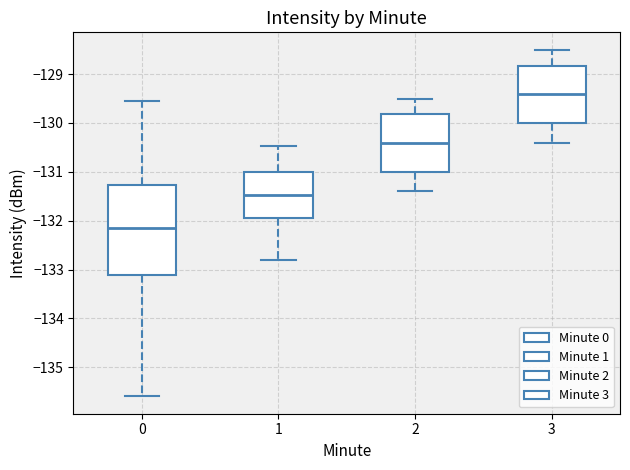

Reading left to right, read every box against the y-axis: the position of its median line, the range the box covers, and the ends of its whiskers. The values are not printed on the chart, so give them approximately, as read against the axis.

0: median -132.1, box -133.1 to -131.3, whiskers -135.6 to -129.5
1: median -131.5, box -131.9 to -131.0, whiskers -132.8 to -130.5
2: median -130.4, box -131.0 to -129.8, whiskers -131.4 to -129.5
3: median -129.4, box -130.0 to -128.8, whiskers -130.4 to -128.5